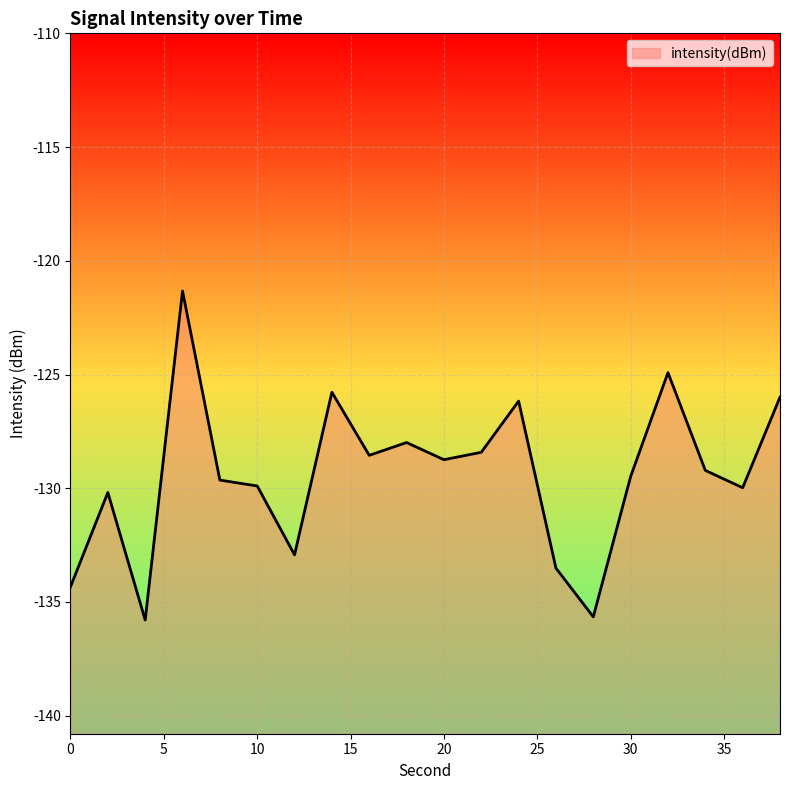

What is the smallest value displayed?

-135.8